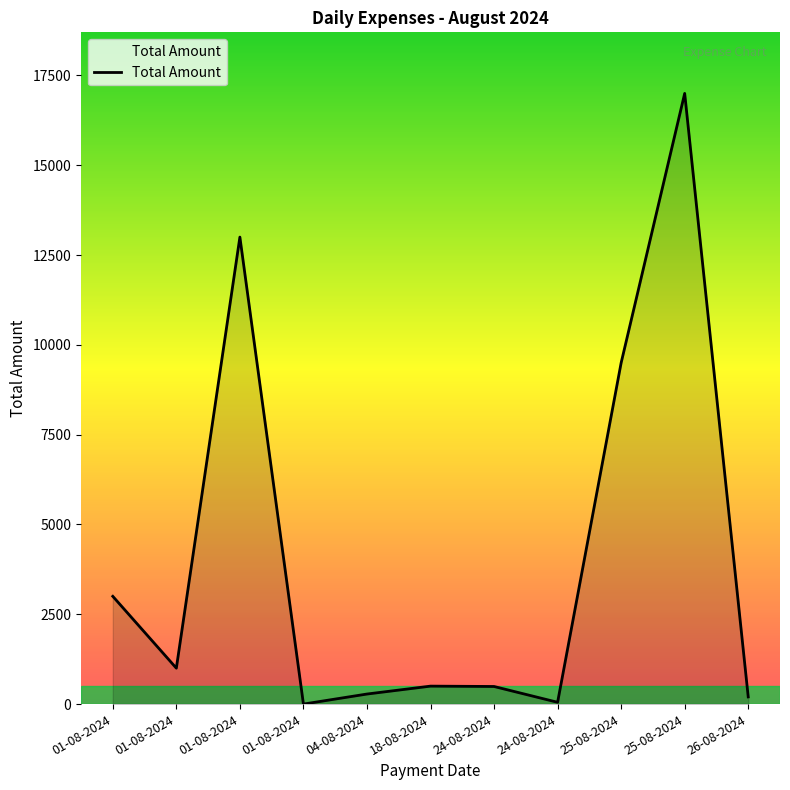

Reading left to right, list all the values displayed in this chart.

3000	1000	13000	0	280	500	490	50	9500	17000	200